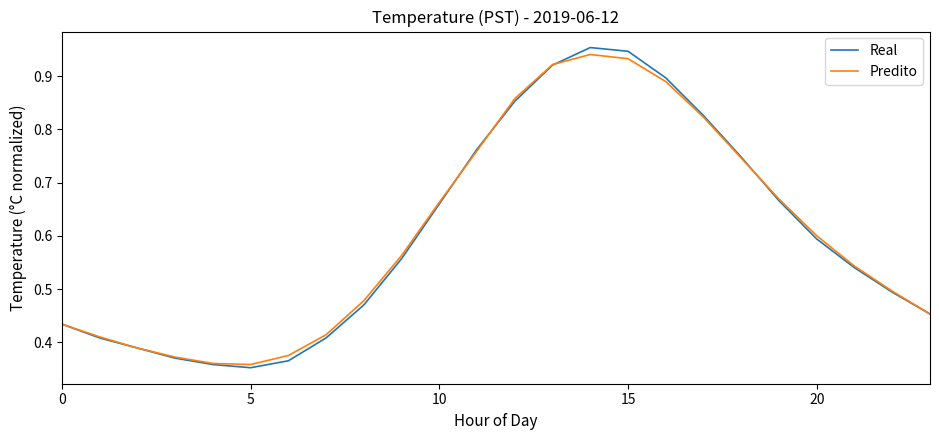

True or false: Predito has more than 0 points higher than both neighbors.

True